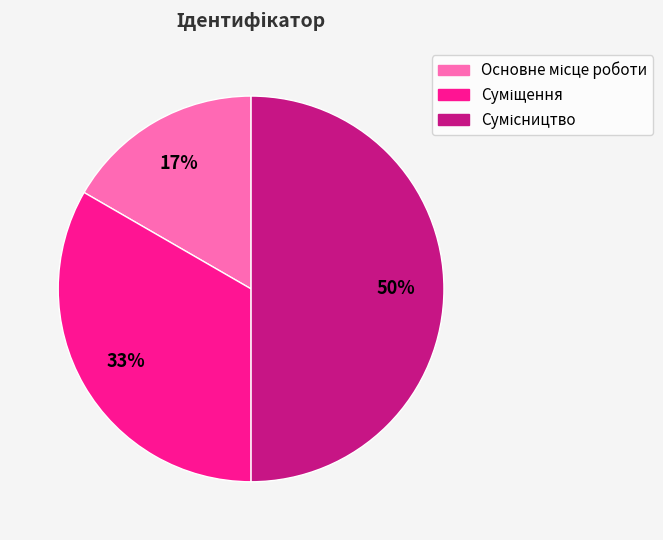

To the nearest percent, what is the average slice percentage?

33%